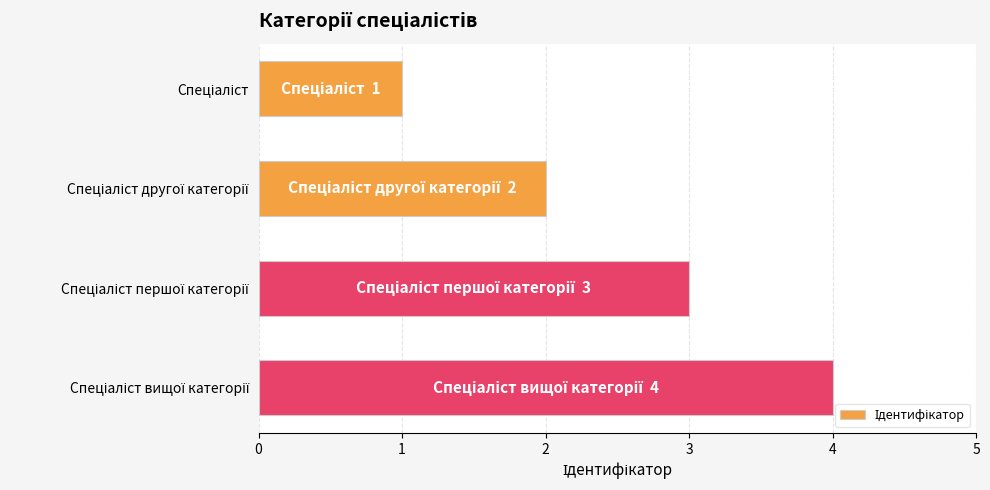

What is the sum of all values?

10